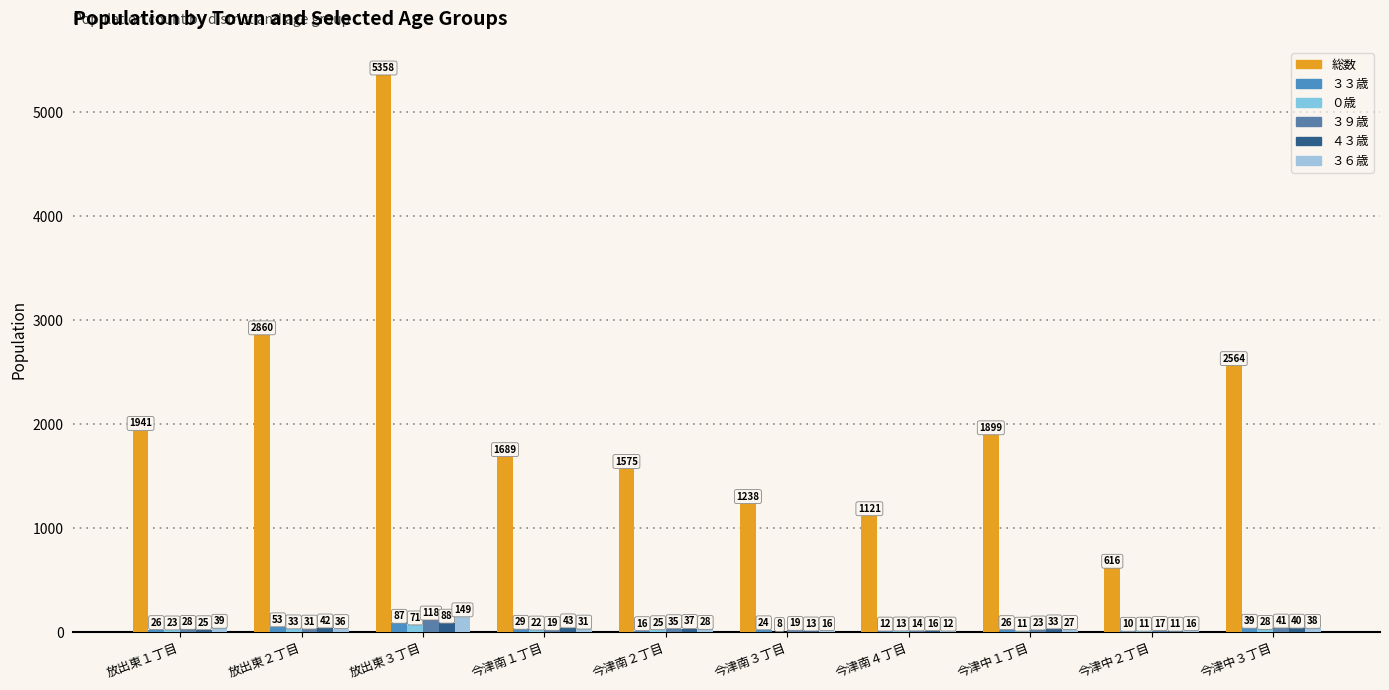

Rank the series by their maximum value, from lowest to highest.

０歳, ３３歳, ４３歳, ３９歳, ３６歳, 総数